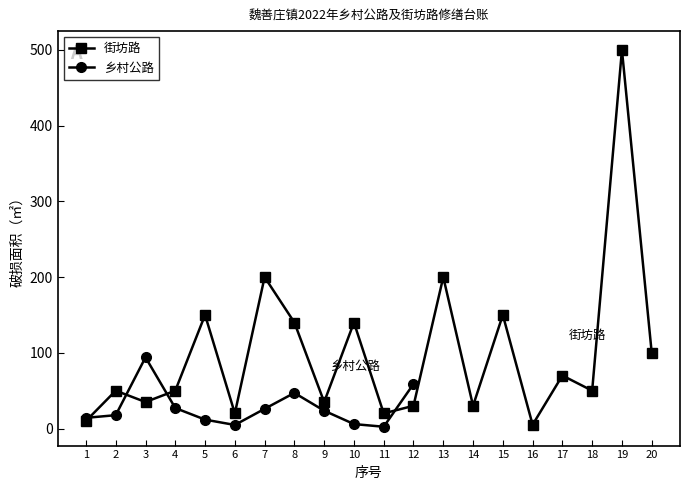

Is this an area chart (filled region under the line)?

No